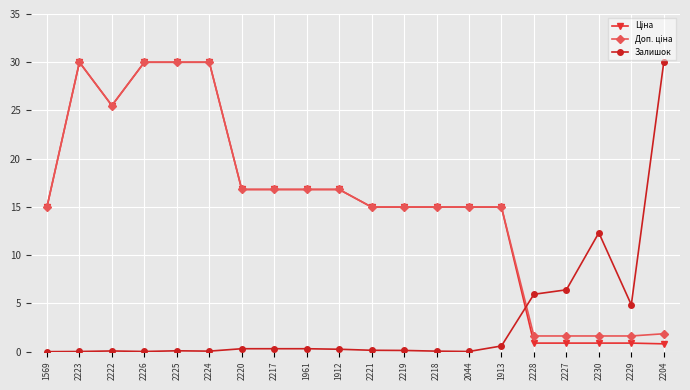

Count the number of data series in this chart.

3